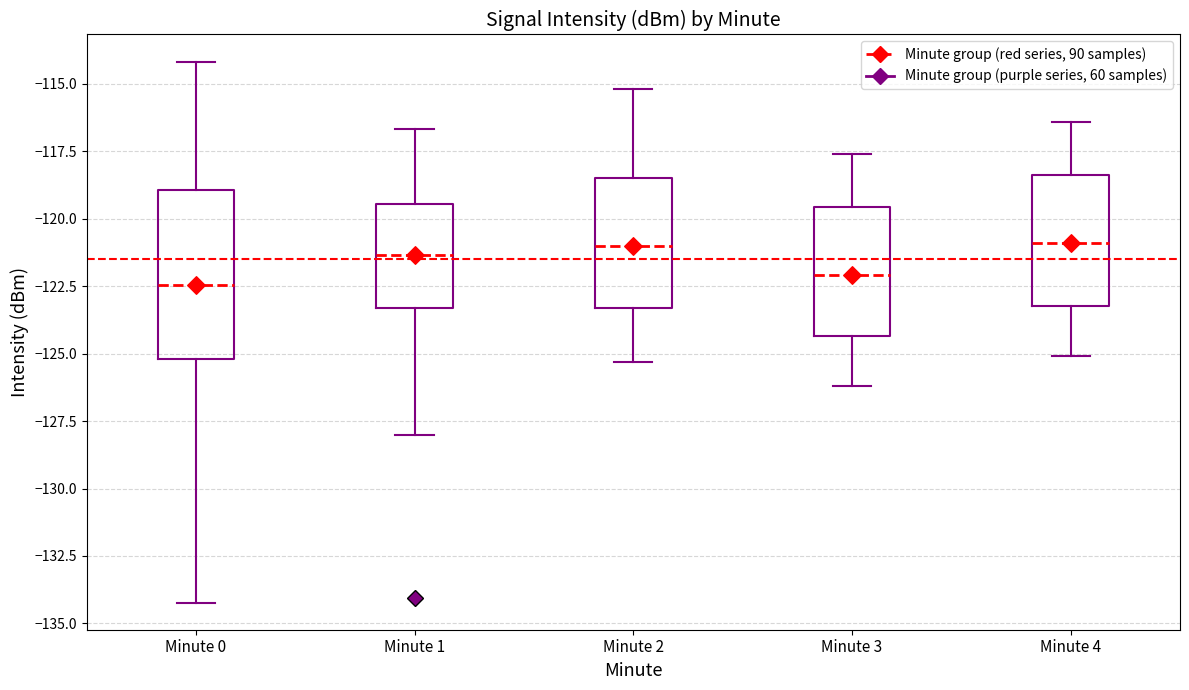

Where is the upper edge of the box for Minute 3 on the y-axis? The values are not printed on the chart, so give them approximately, as read against the axis.

-119.5